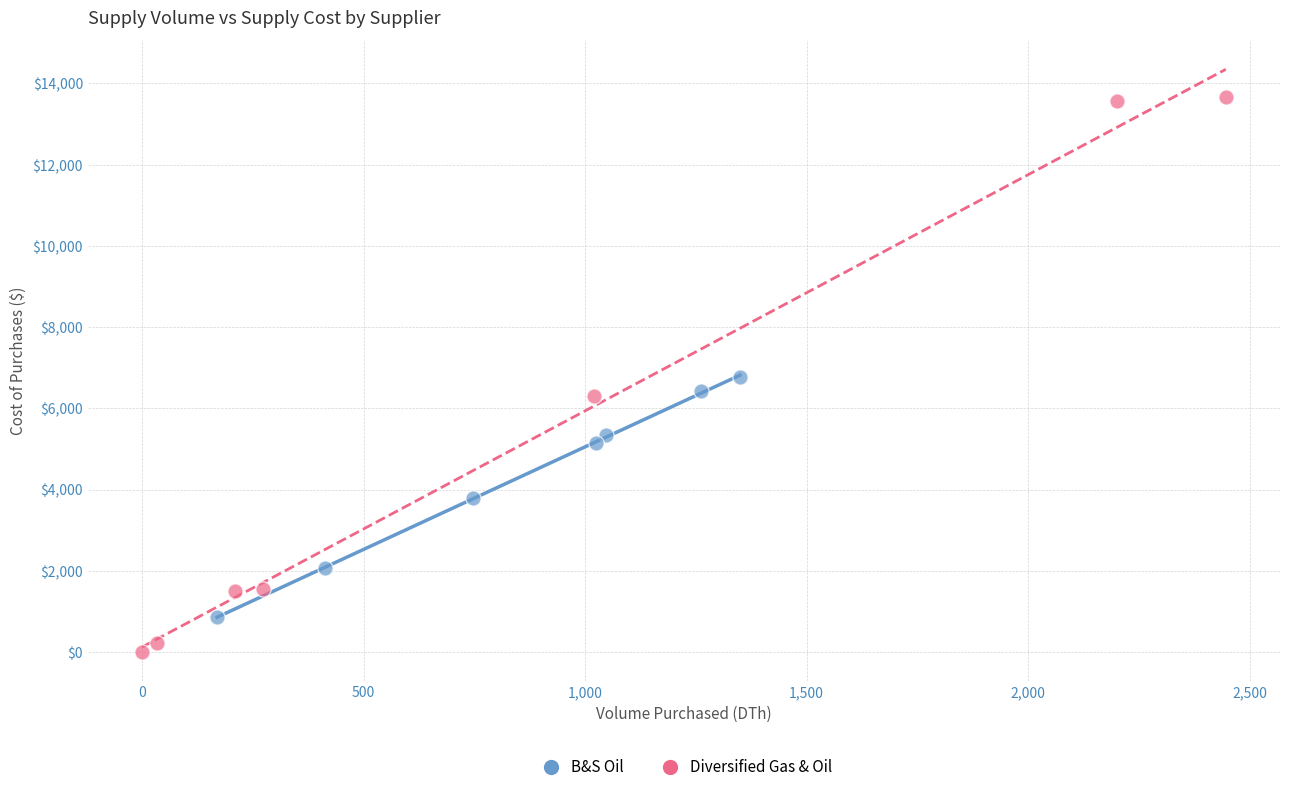

Which series contains the highest Y value?

Diversified Gas & Oil